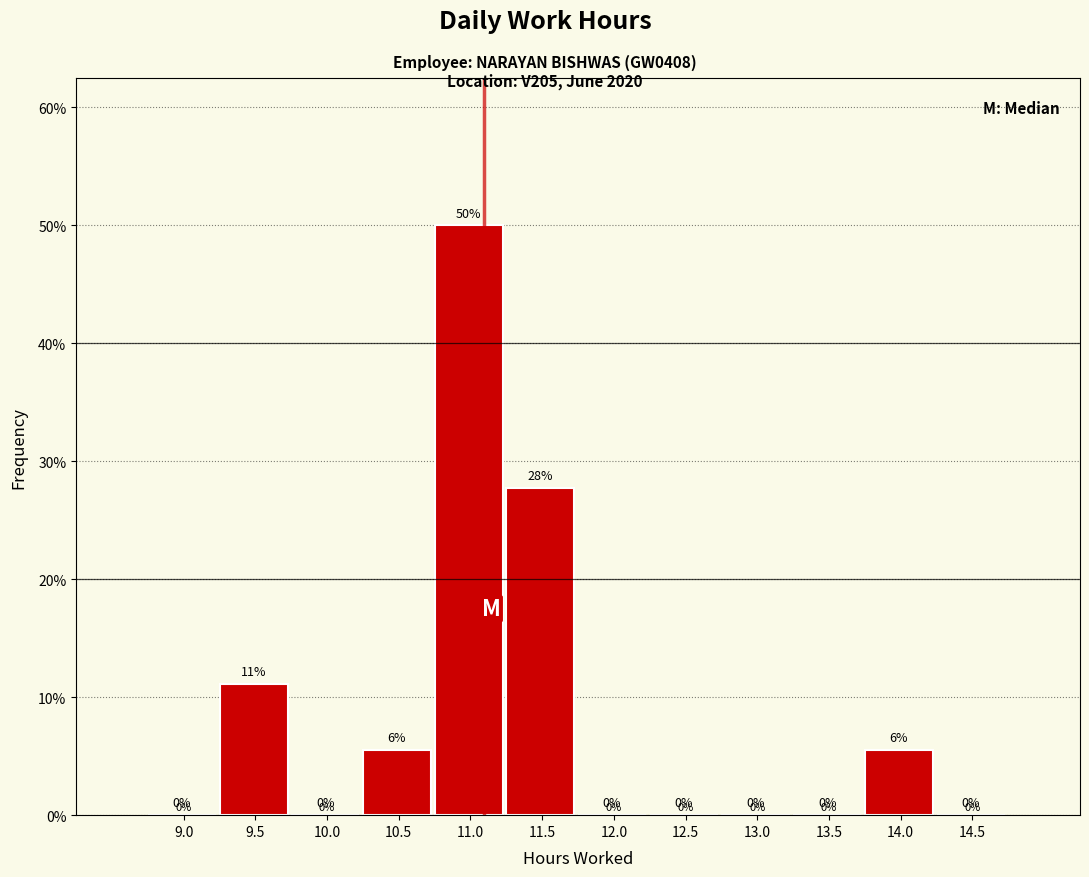

The value at 10.0 is -22.3. True or false?

False